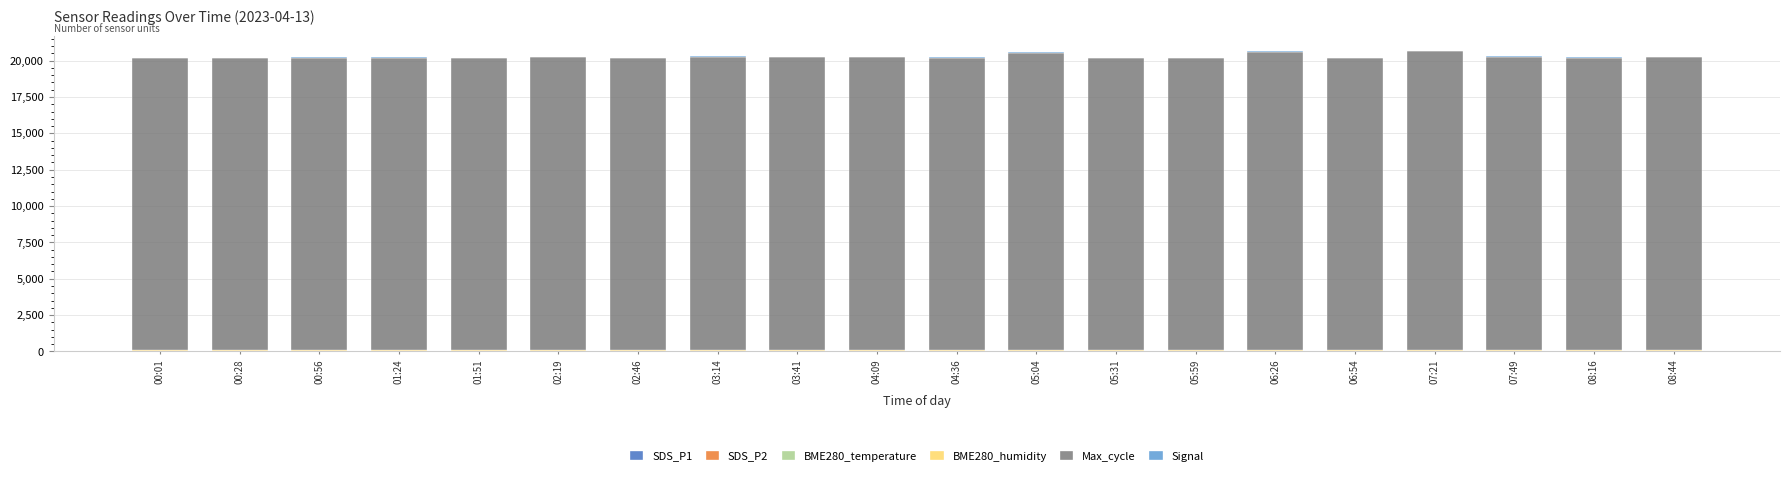

What is the label of the 16th bar from the left?

06:54